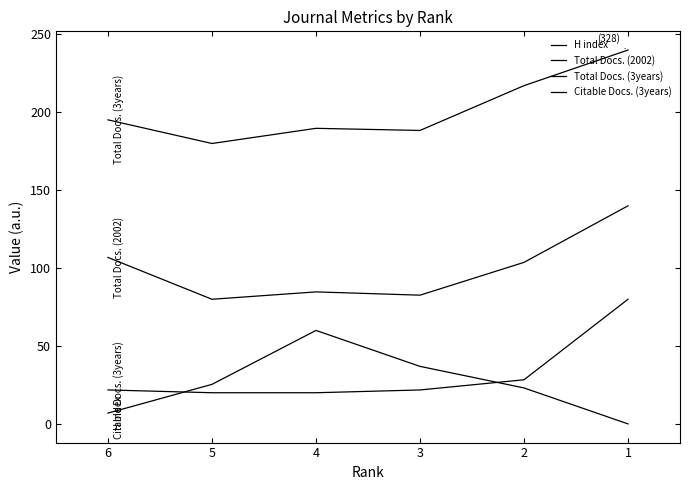

Is it true that Total Docs. (3years) equals 188.4 at 3?

True